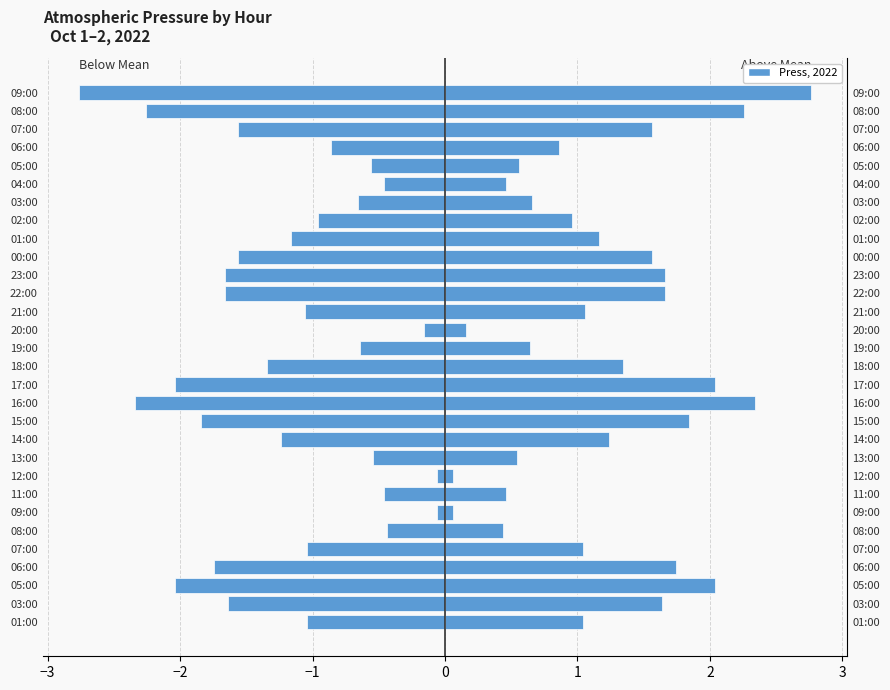

What is the maximum value shown in the chart?

2.8